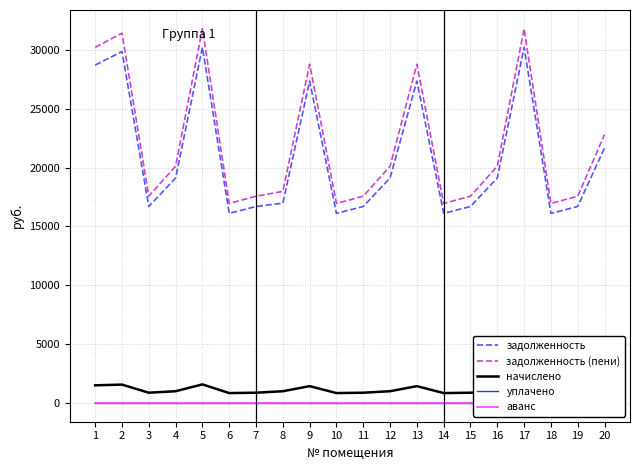

The value of задолженность at 6 is 5300.8. True or false?

False